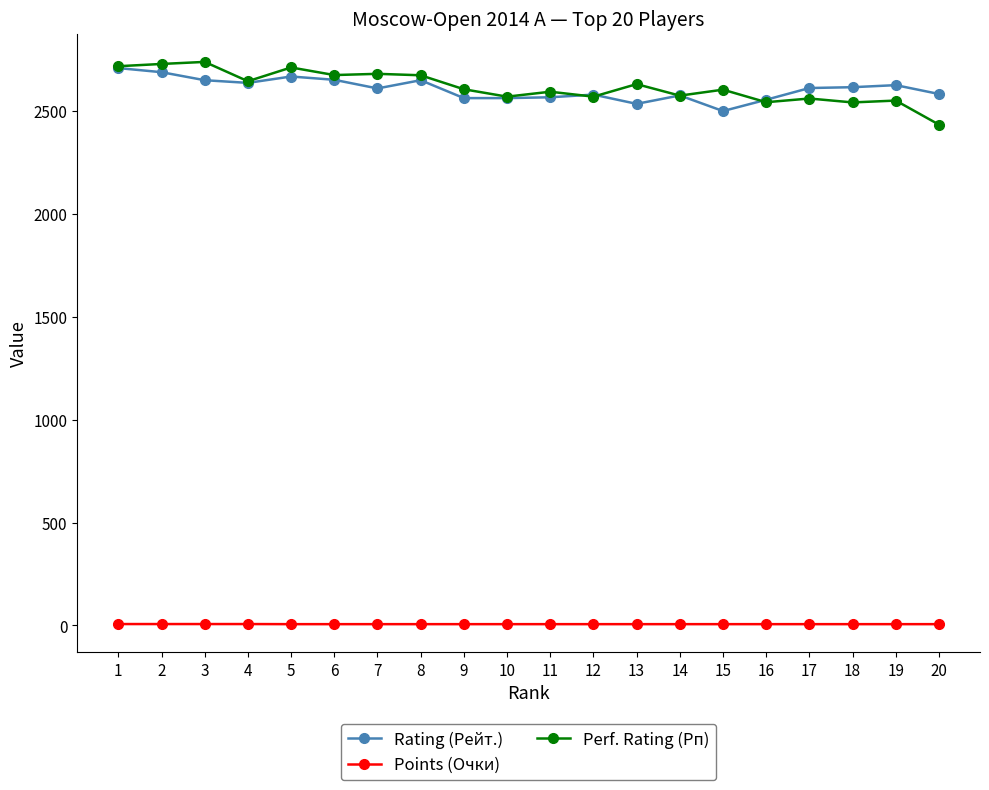

What is the value of the Rating (Рейт.) point at the 6th from the left?

2653.0